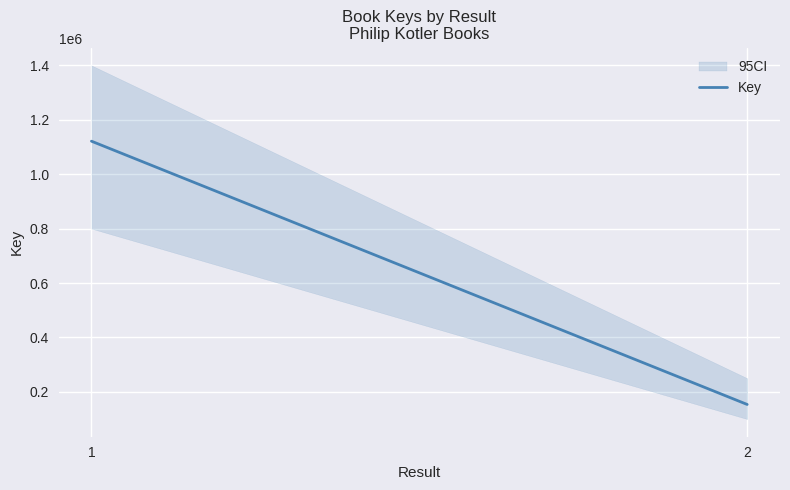

Rank the categories by value from lowest to highest.

2, 1